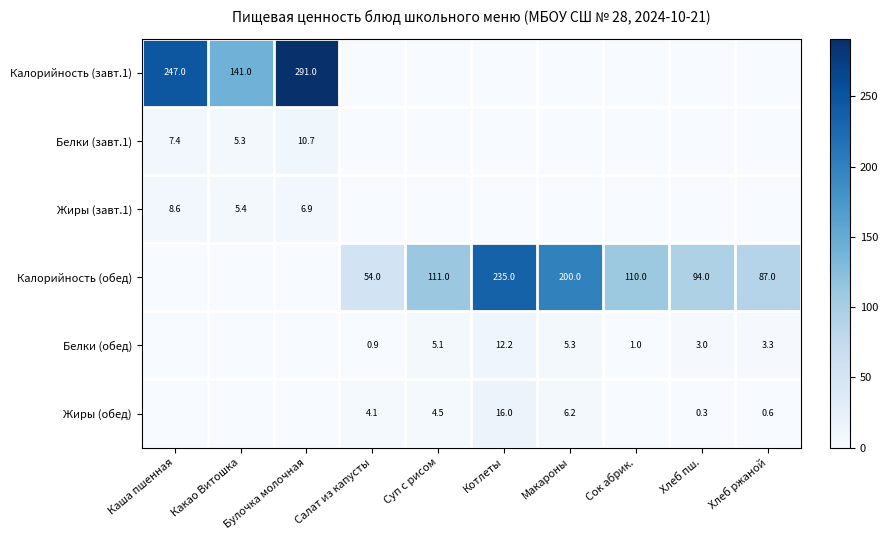

Is the value of Белки (обед) at Салат из капусты greater than the value of Жиры (завт.1) at Булочка молочная?

No